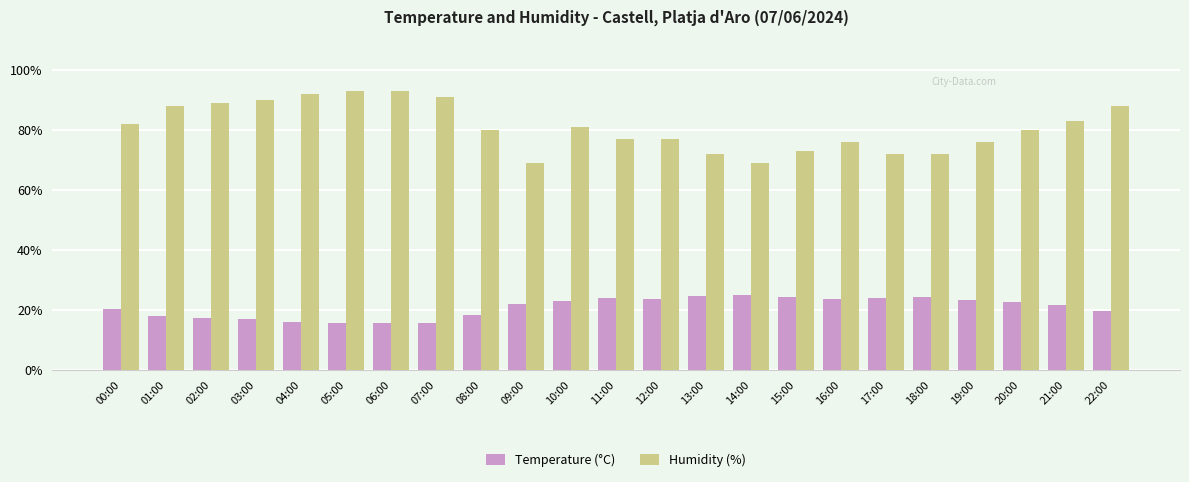

What is the minimum value for Humidity (%)?

69.0